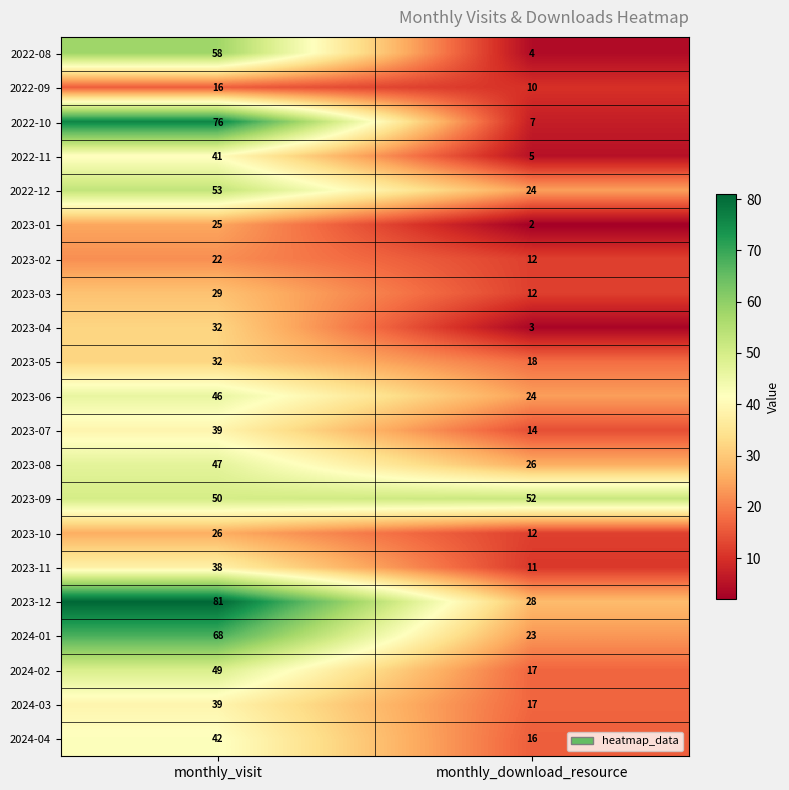

The value of 2024-01 at monthly_download_resource is 15. True or false?

False